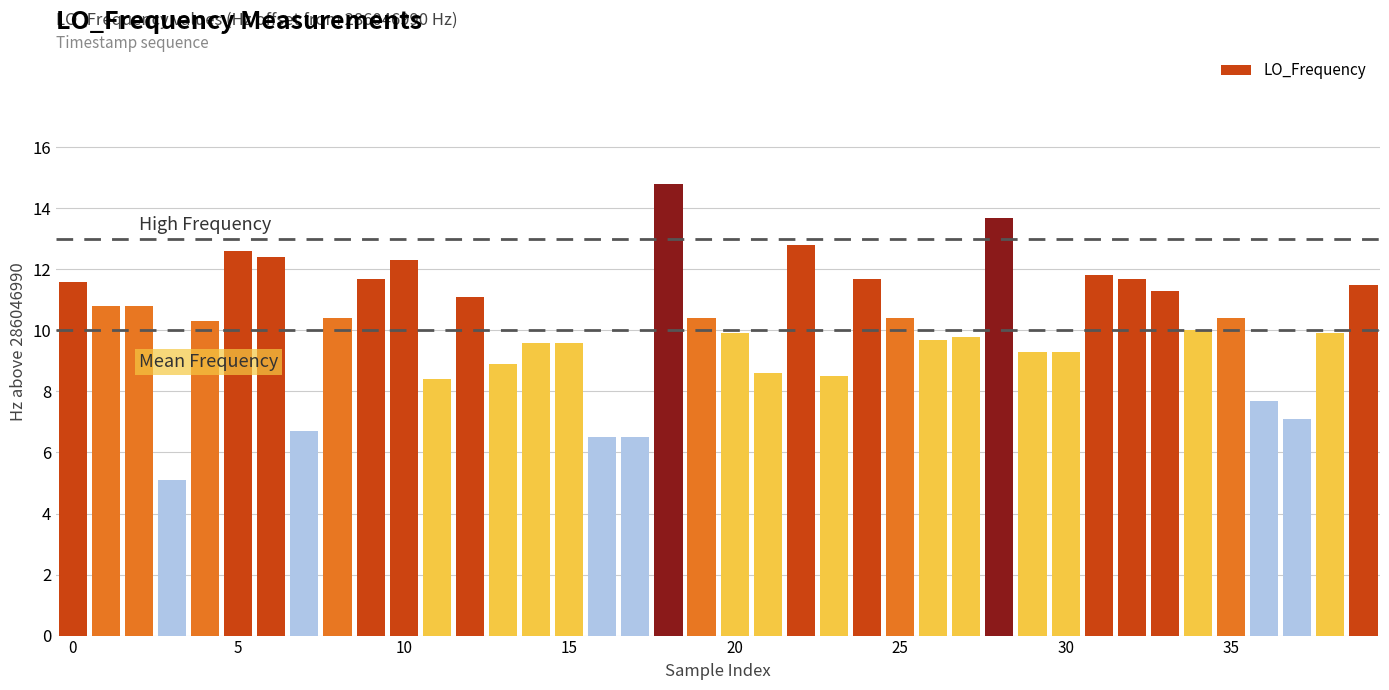

What is the minimum value shown in the chart?

5.1